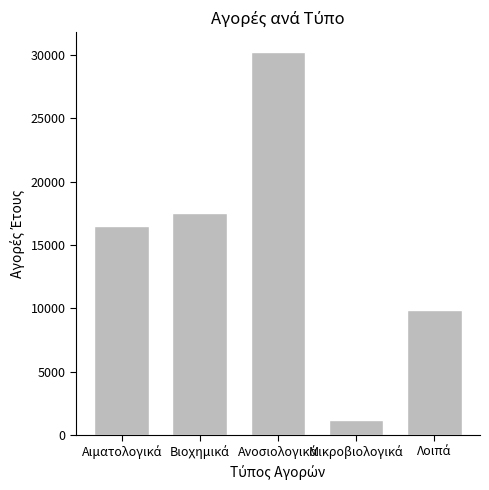

What is the average value?

15071.6